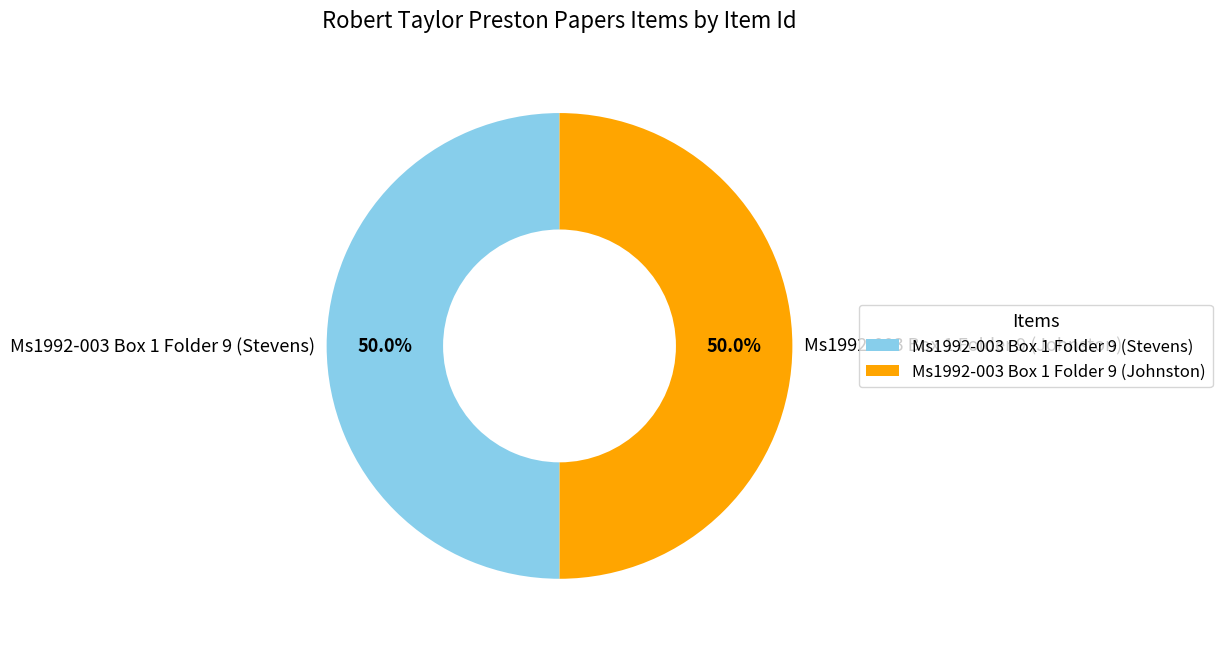

Combined, what portion of the pie is Ms1992-003 Box 1 Folder 9 (Stevens) and Ms1992-003 Box 1 Folder 9 (Johnston)?

100.0%